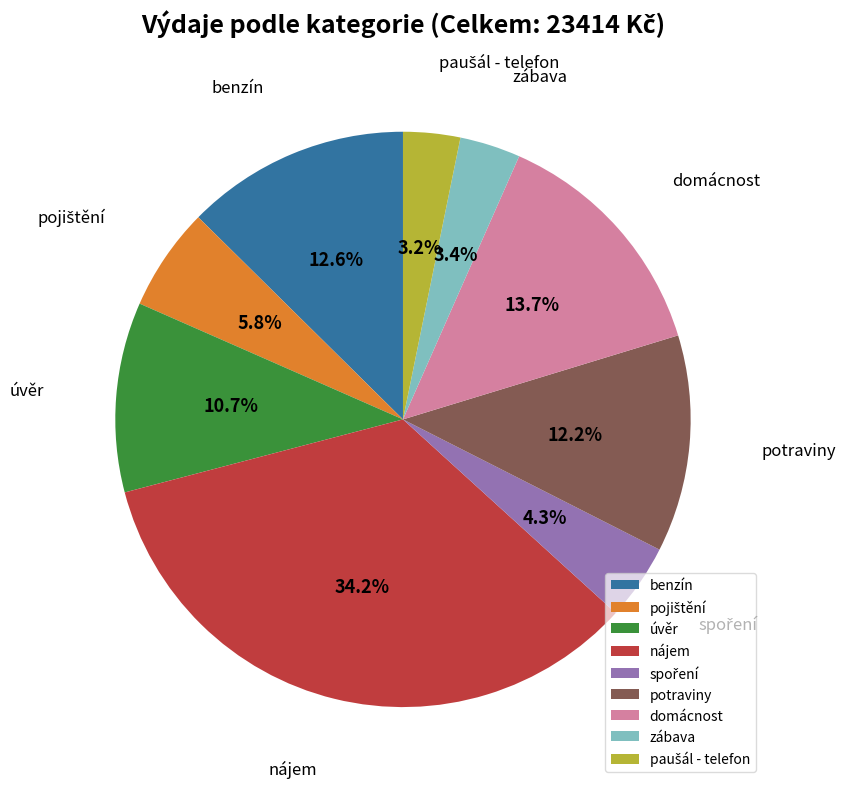

How much of the chart is everything except úvěr?

89.3%